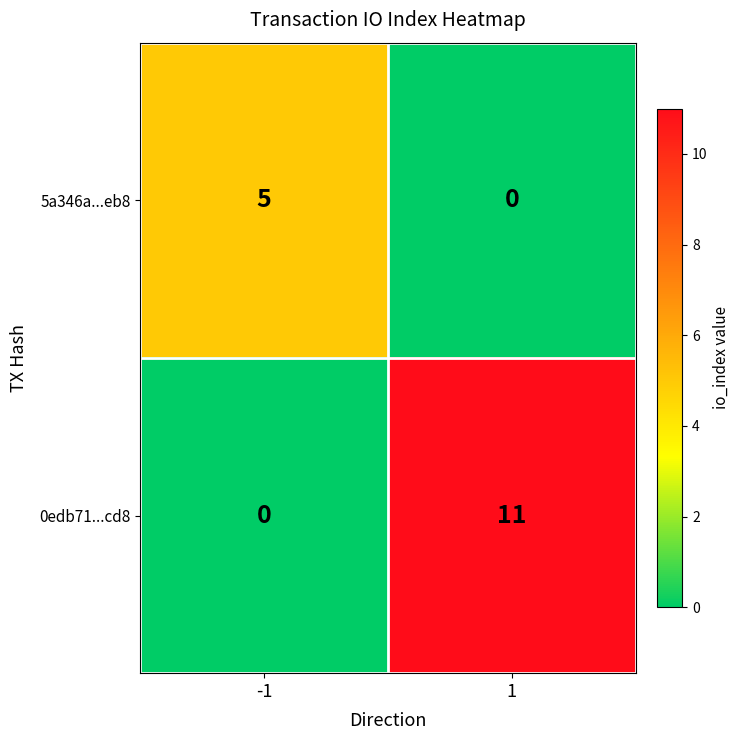

At -1, list the series in order from smallest to largest.

0edb71...cd8, 5a346a...eb8